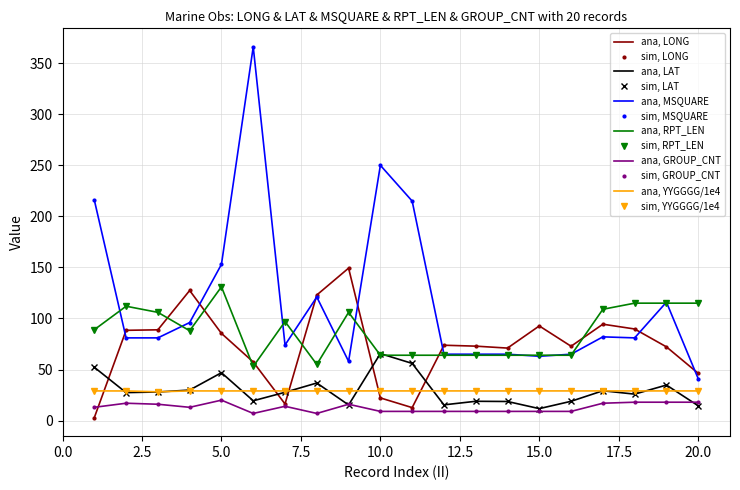

What is the minimum value shown in the chart?

2.9